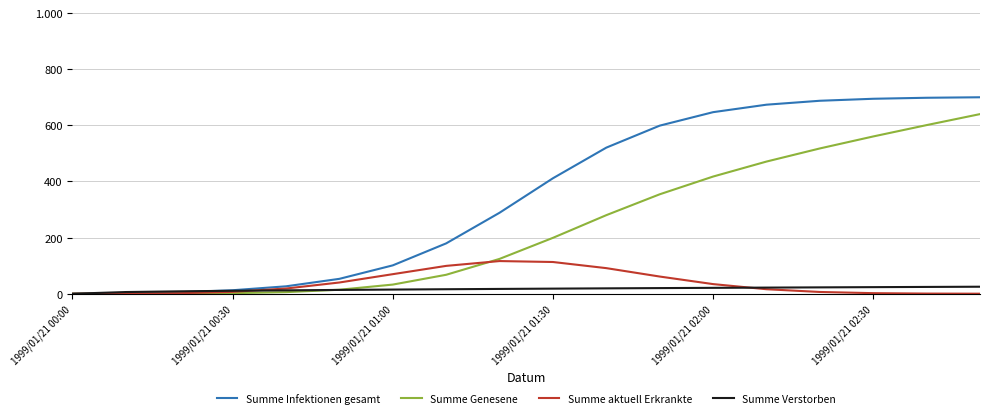

Which series has the widest spread of values?

Summe Infektionen gesamt